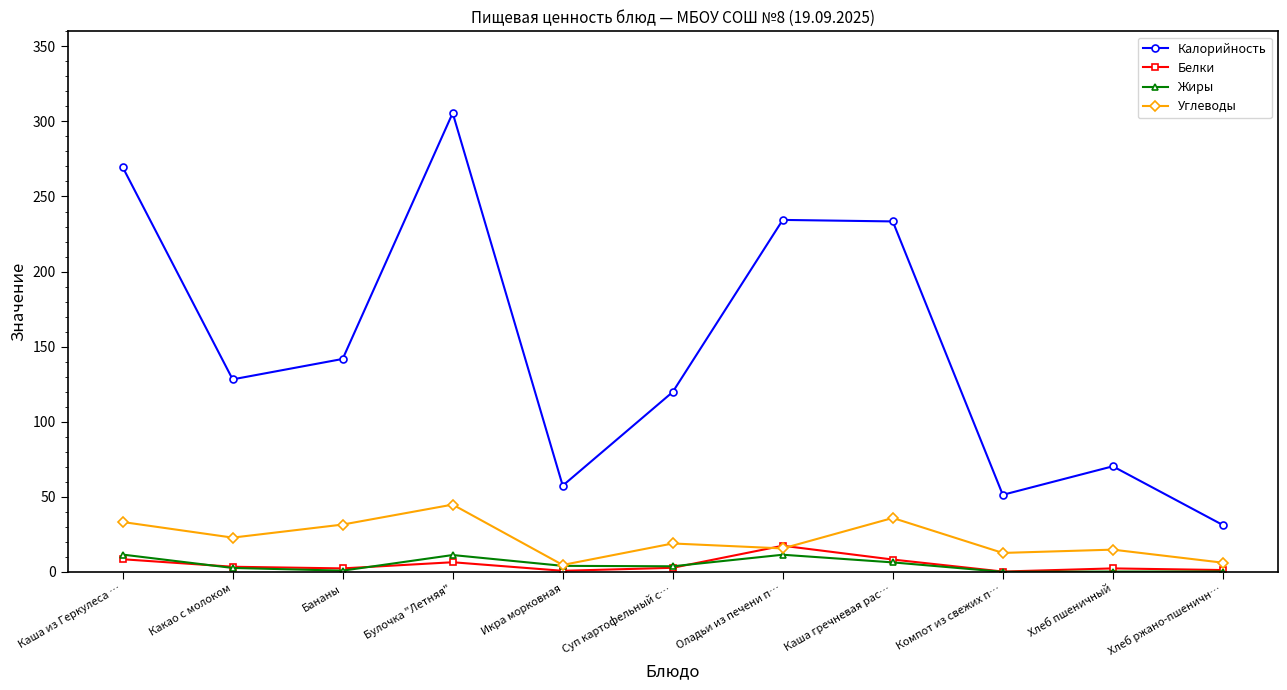

The value of Калорийность at Каша из Геркулеса … is 269.6. True or false?

True